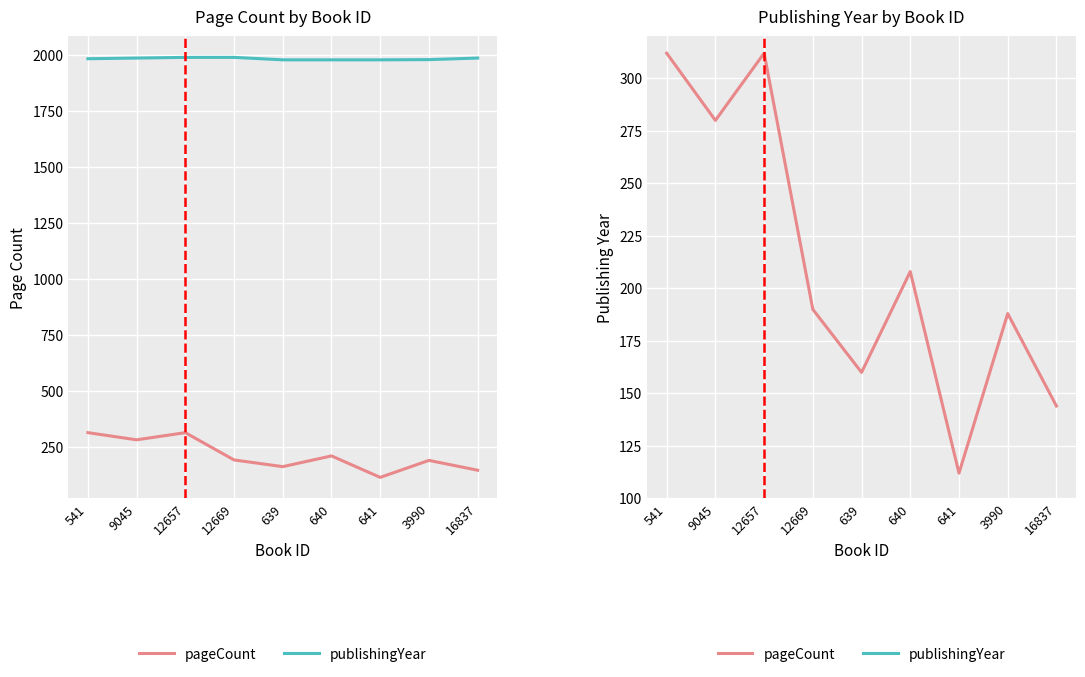

Is the value of publishingYear at 541 greater than the value of pageCount at 639?

Yes